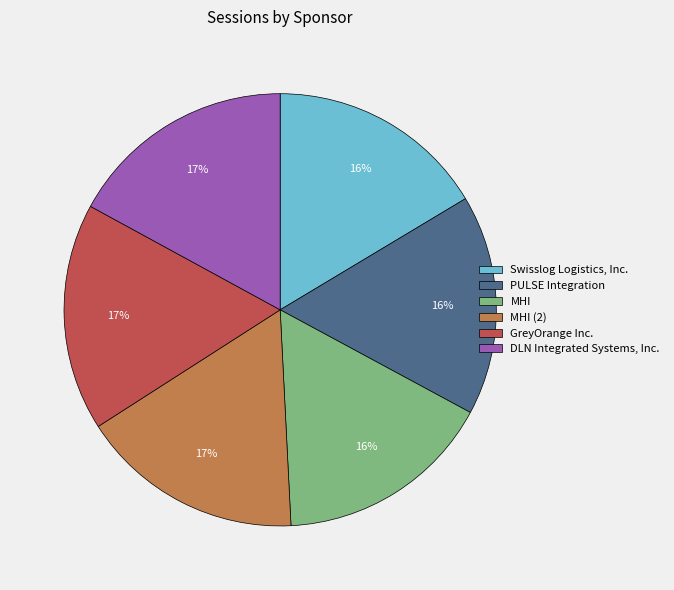

How many segments does this pie chart have?

6